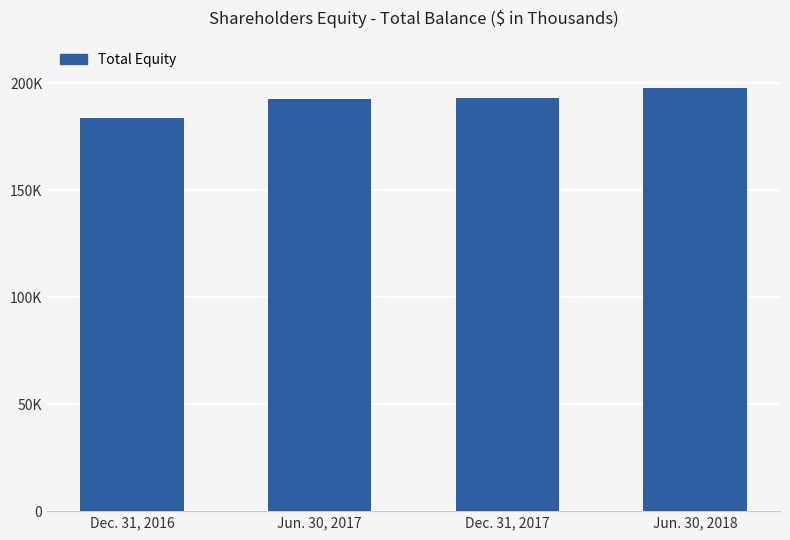

What is the label of the 4th bar from the left?

Jun. 30, 2018